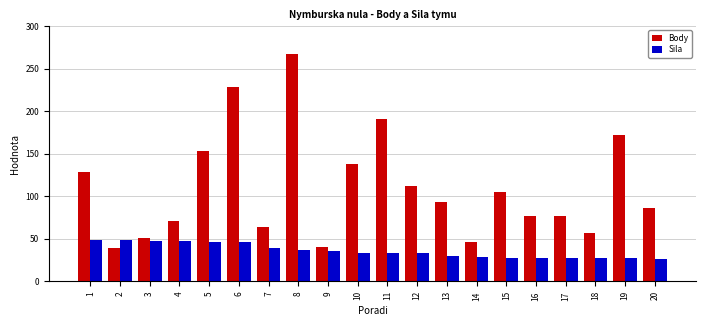

What is the average value of the Body series?

109.9